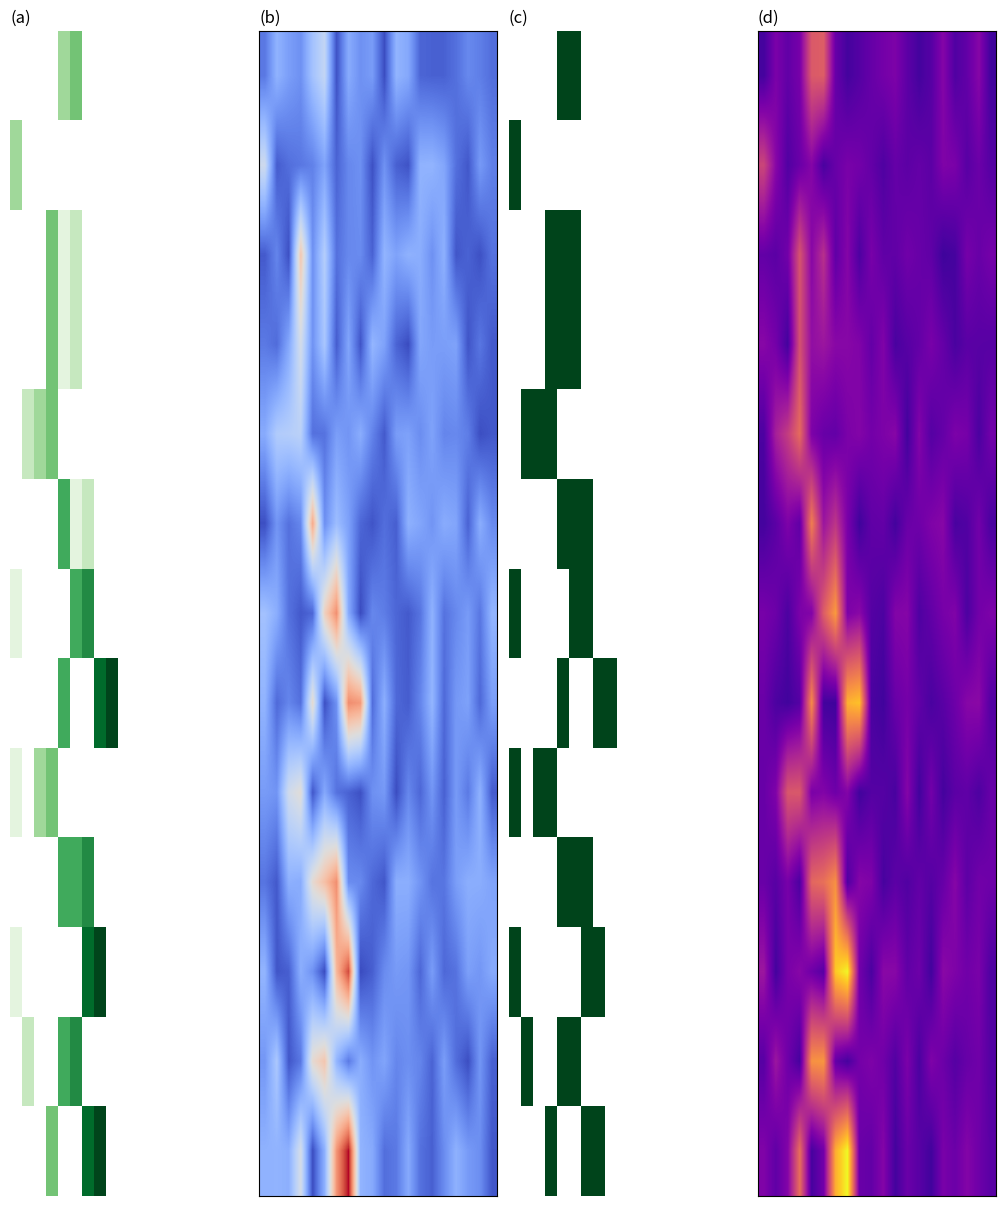

Which has a higher value, 17 or 8?

17